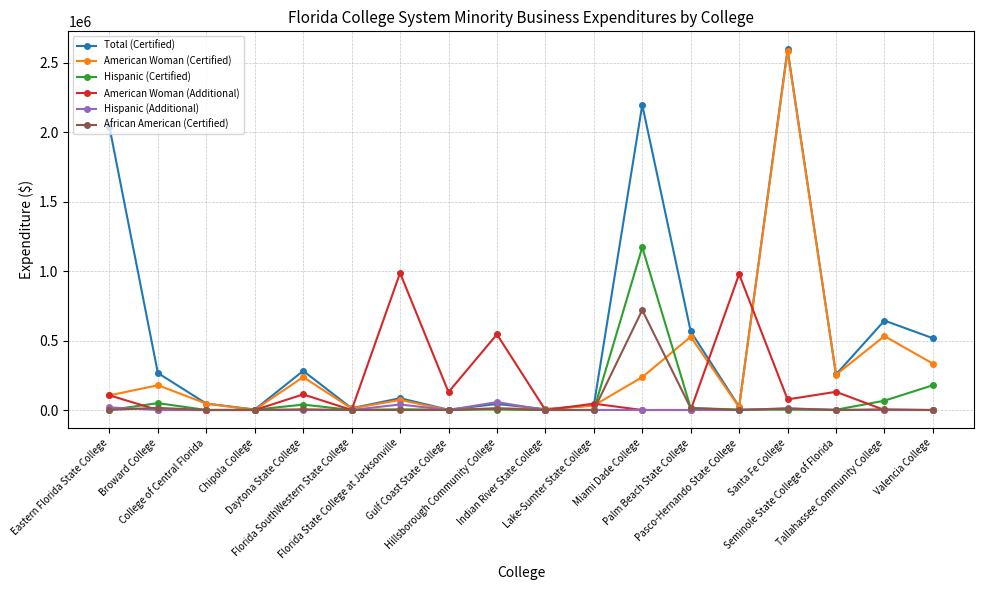

How many lines are shown in the chart?

6